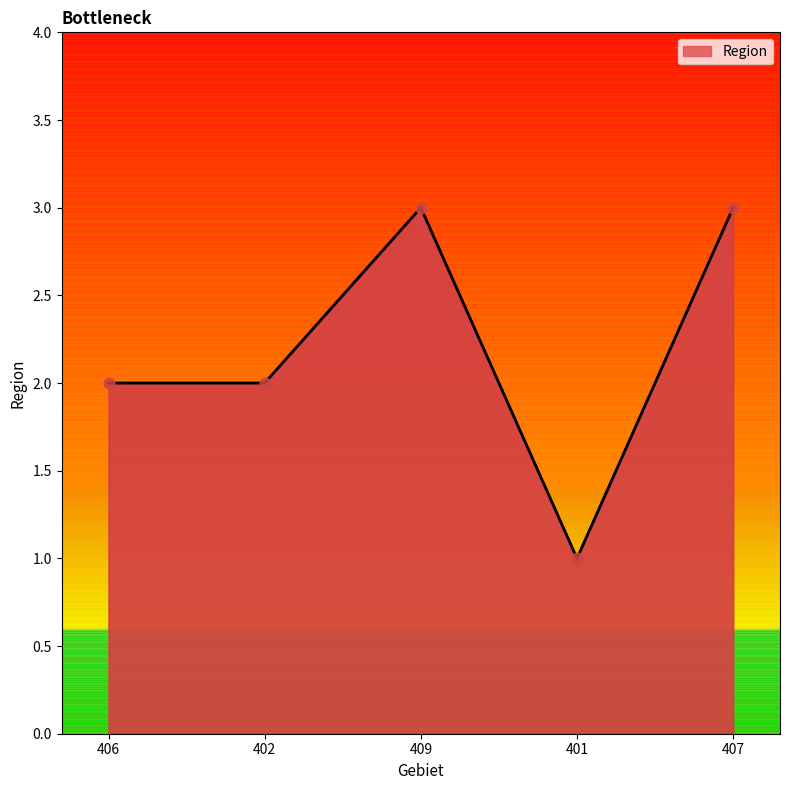

Which has a higher value, 401 or 409?

409